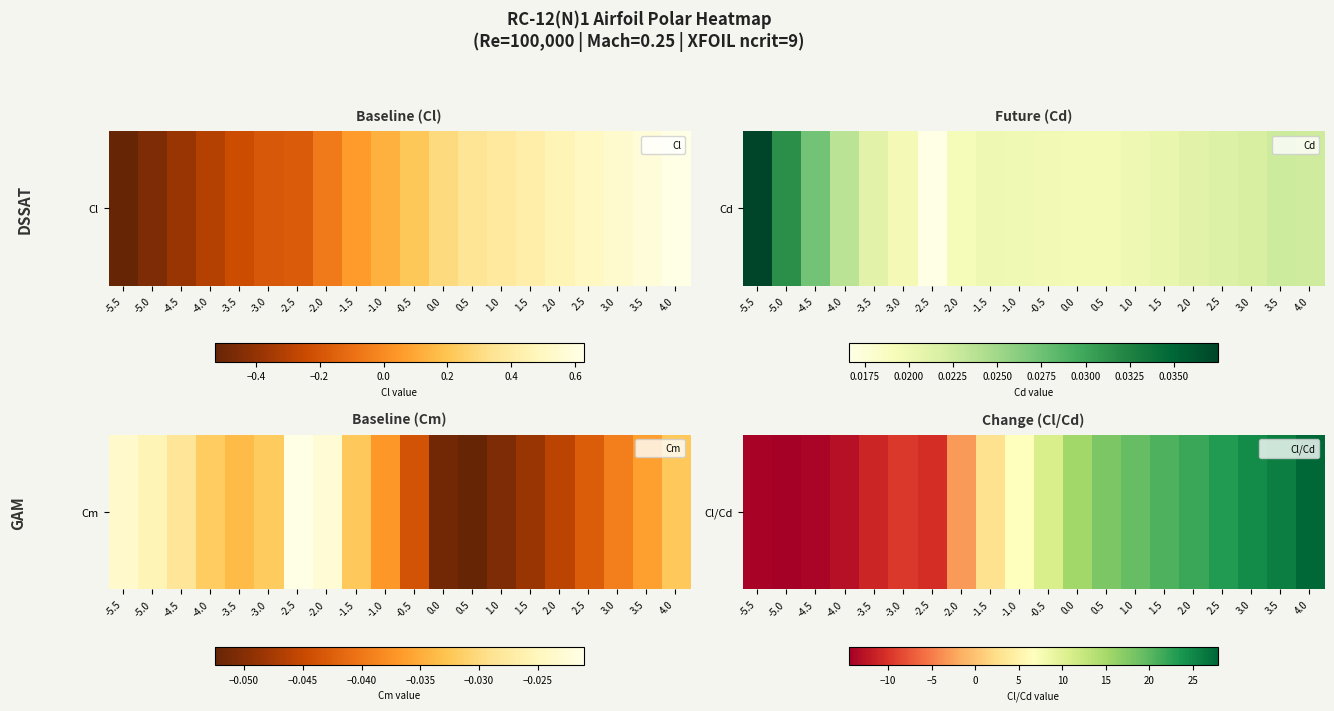

Which has a higher value, -4.5 or -2.5?

-2.5